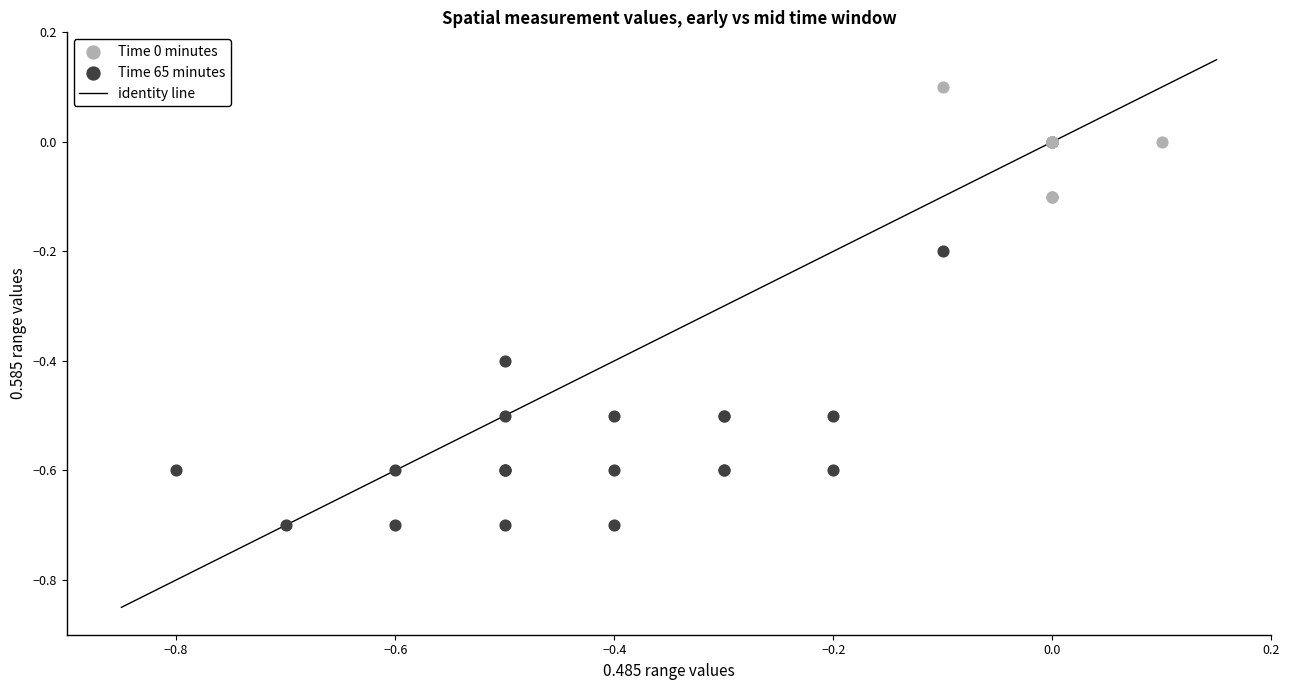

Which series has the largest Y range (max minus min)?

Time 65 minutes